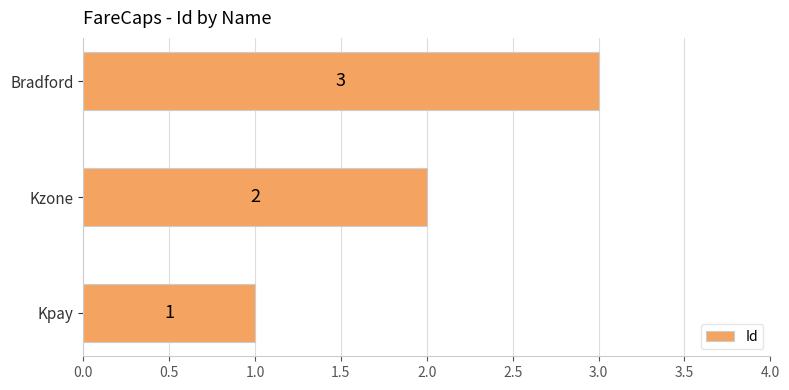

What is the sum of the values at Bradford and Kpay?

4